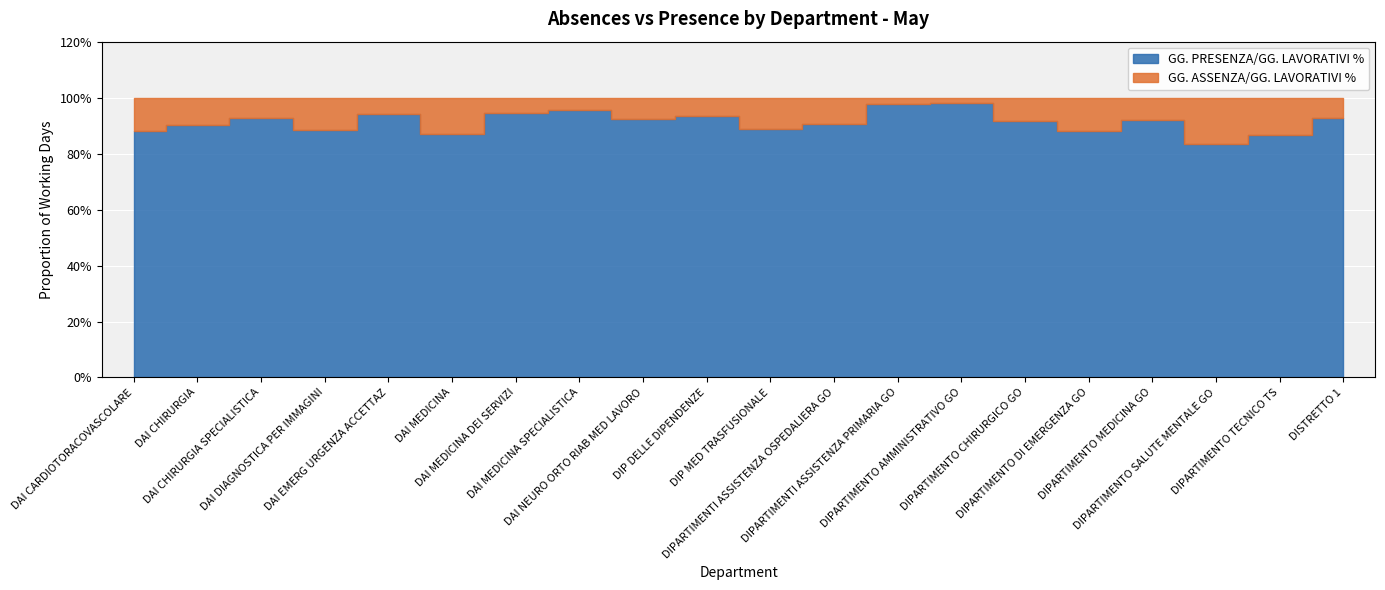

True or false: GG. PRESENZA/GG. LAVORATIVI % and GG. ASSENZA/GG. LAVORATIVI % cross at least once.

False